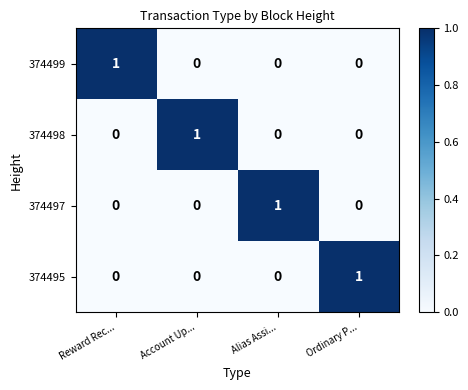

Count the 374497 values in the range 0 to 1.

4